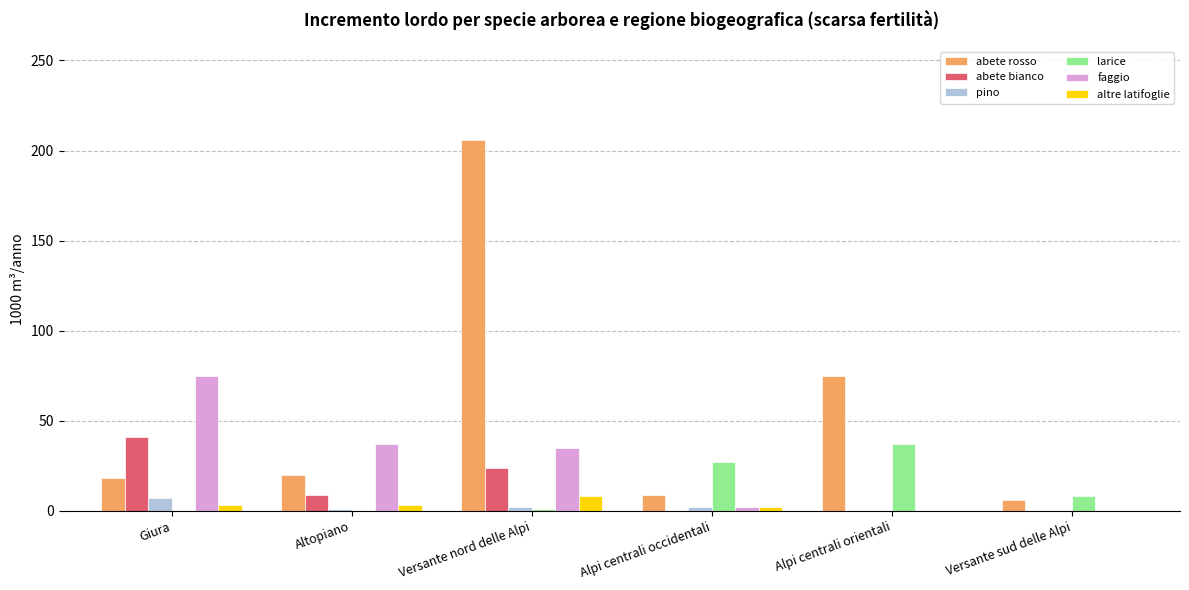

Is the value of abete bianco at Alpi centrali occidentali greater than the value of abete rosso at Altopiano?

No